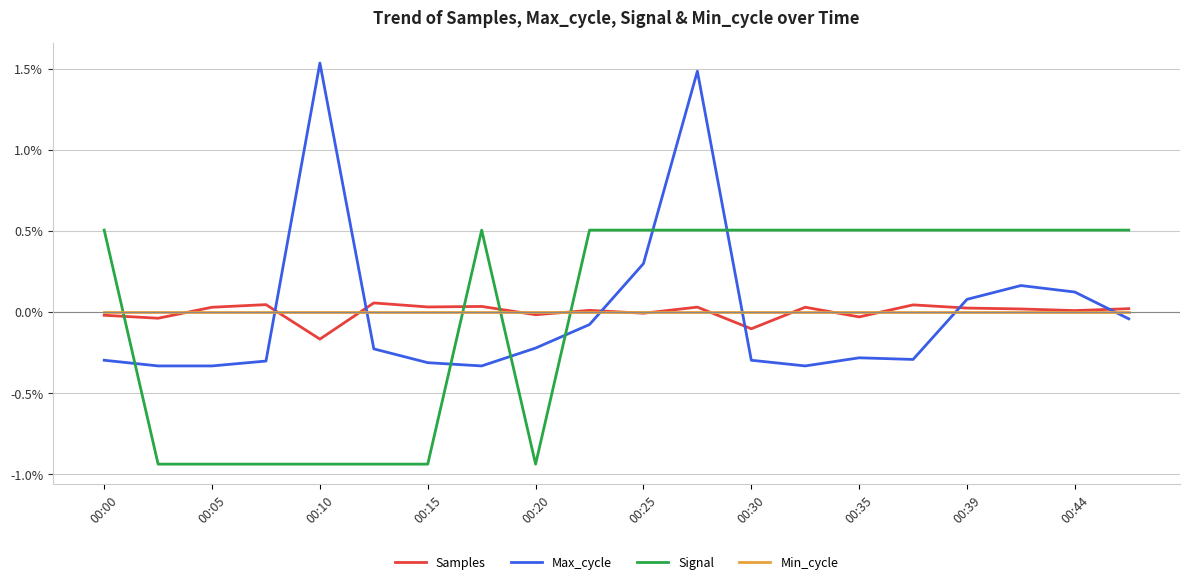

What is the highest value of the Signal series?

0.5